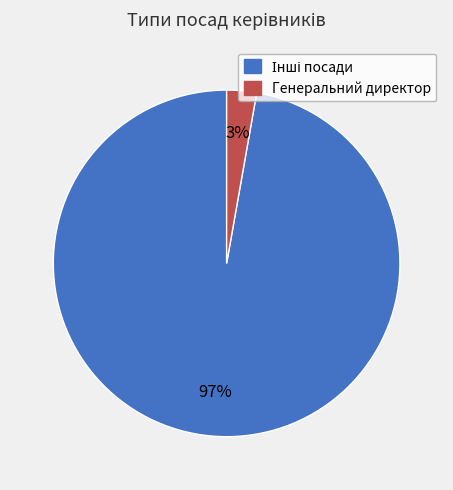

Is there a majority slice in this chart?

Yes